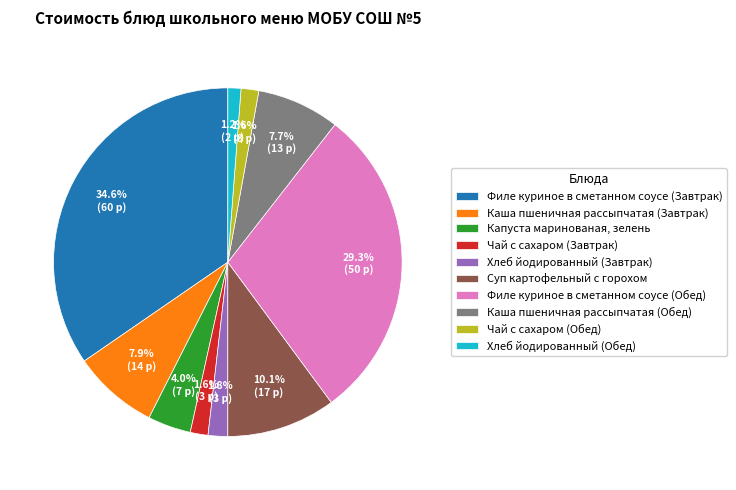

To the nearest percent, what percentage of the pie is Каша пшеничная рассыпчатая (Обед)?

8%